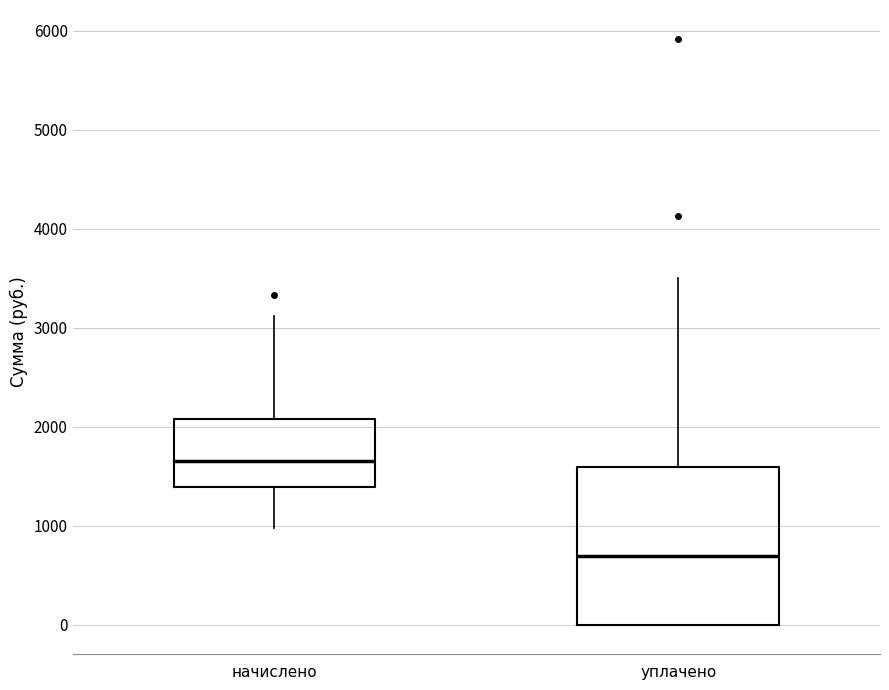

Reading left to right, transcribe this box plot: for each box, give where its median line is, the range the box spans, and where its two whiskers end, as read against the y-axis. The values are not printed on the chart, so give them approximately, as read against the axis.

начислено: median 1700, box 1400 to 2100, whiskers 1000 to 3100
уплачено: median 700, box 0 to 1600, whiskers 0 to 3500